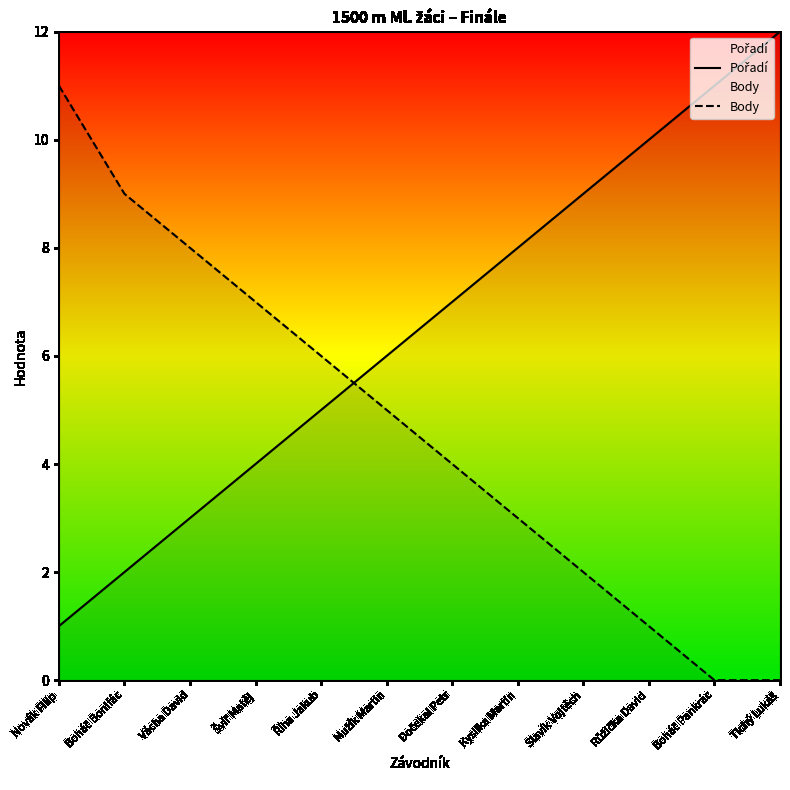

Reading right to left, extract all data points from this chart.

Pořadí: Tichý Lukáš=12	Boháč Pankrác=11	Růžička David=10	Slavík Vojtěch=9	Kysilka Martin=8	Dočekal Petr=7	Mužík Martin=6	Říha Jakub=5	Švíř Matěj=4	Vácha David=3	Boháč Bonifác=2	Novák Filip=1
Body: Tichý Lukáš=0	Boháč Pankrác=0	Růžička David=1	Slavík Vojtěch=2	Kysilka Martin=3	Dočekal Petr=4	Mužík Martin=5	Říha Jakub=6	Švíř Matěj=7	Vácha David=8	Boháč Bonifác=9	Novák Filip=11